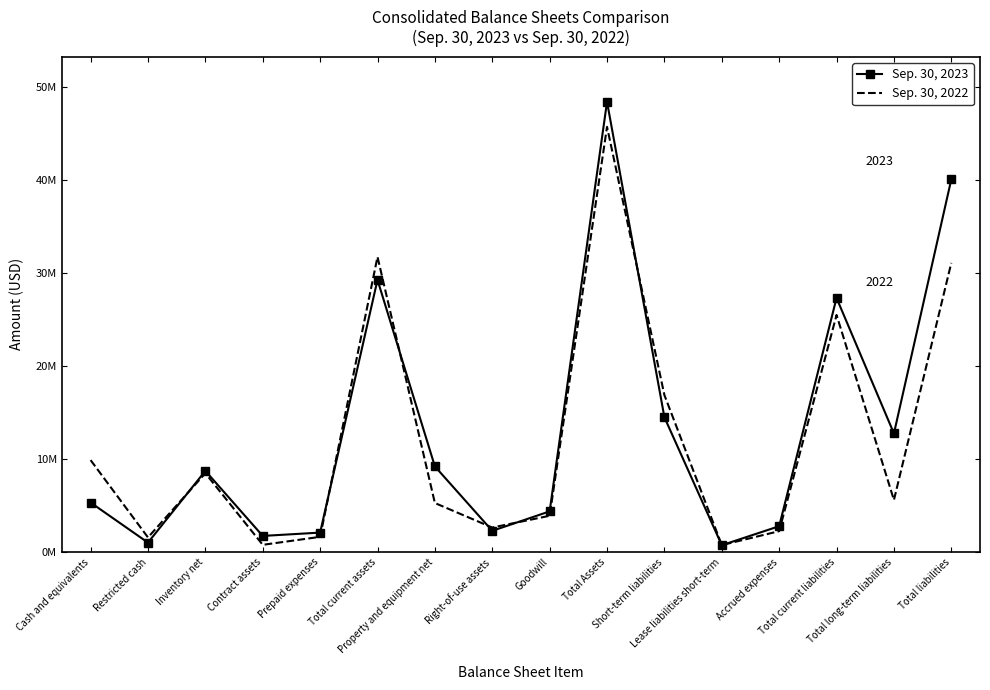

Reading left to right, extract all data points from this chart.

Sep. 30, 2023: Cash and equivalents=5329910	Restricted cash=1019652	Inventory net=8739219	Contract assets=1739201	Prepaid expenses=2098359	Total current assets=29293041	Property and equipment net=9218701	Right-of-use assets=2287623	Goodwill=4381891	Total Assets=48453743	Short-term liabilities=14507711	Lease liabilities short-term=741487	Accrued expenses=2784390	Total current liabilities=27344118	Total long-term liabilities=12765832	Total liabilities=40109950
Sep. 30, 2022: Cash and equivalents=9895761	Restricted cash=1577915	Inventory net=8487817	Contract assets=781819	Prepaid expenses=1639825	Total current assets=31767767	Property and equipment net=5280442	Right-of-use assets=2641198	Goodwill=3906891	Total Assets=45757628	Short-term liabilities=16894743	Lease liabilities short-term=754495	Accrued expenses=2251093	Total current liabilities=25514795	Total long-term liabilities=5605295	Total liabilities=31120090